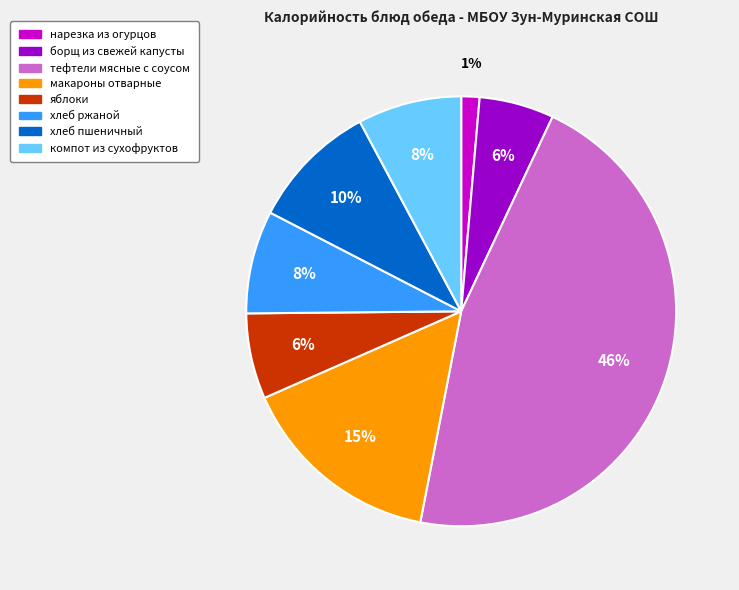

To the nearest percent, what is the average slice percentage?

12%